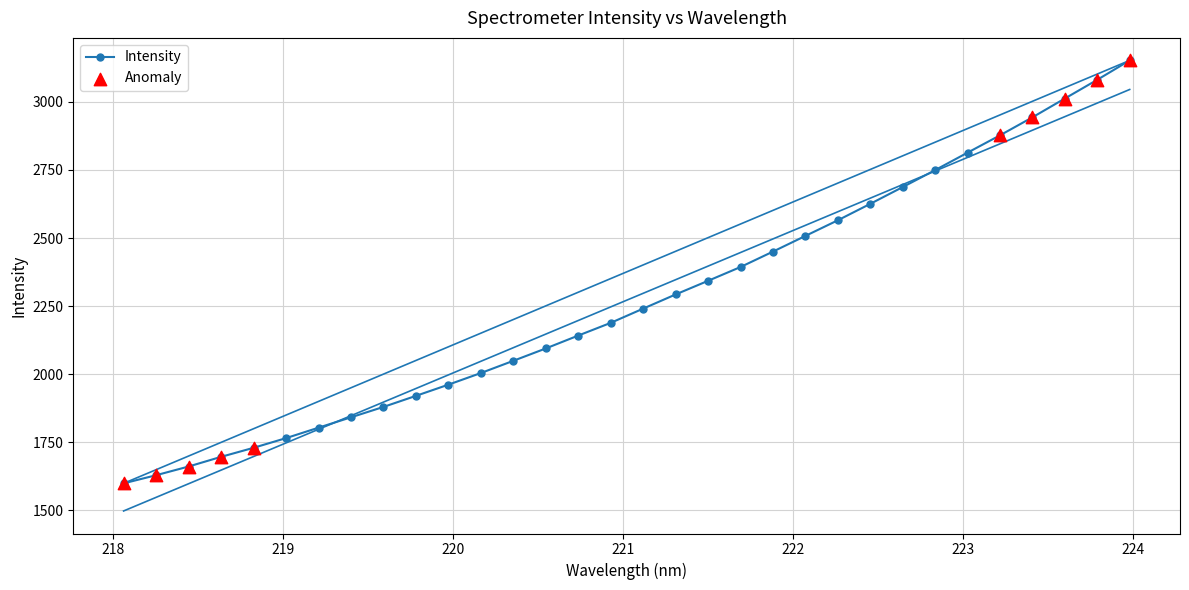

Which has a higher value, 221.3083 or 223.408?

223.408